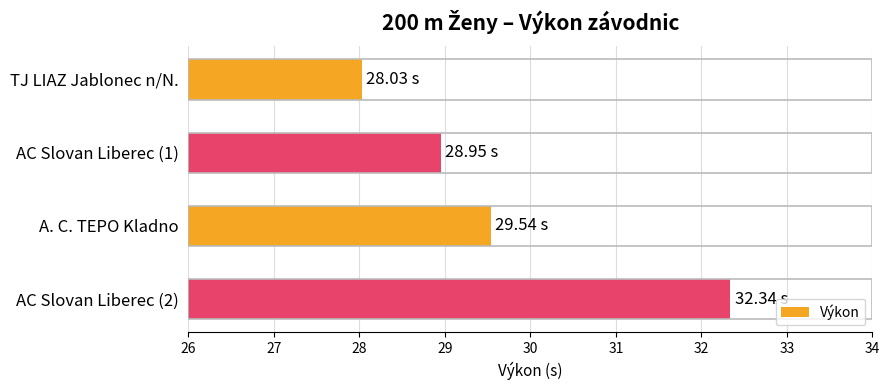

Between TJ LIAZ Jablonec n/N. and AC Slovan Liberec (2), which is larger?

AC Slovan Liberec (2)